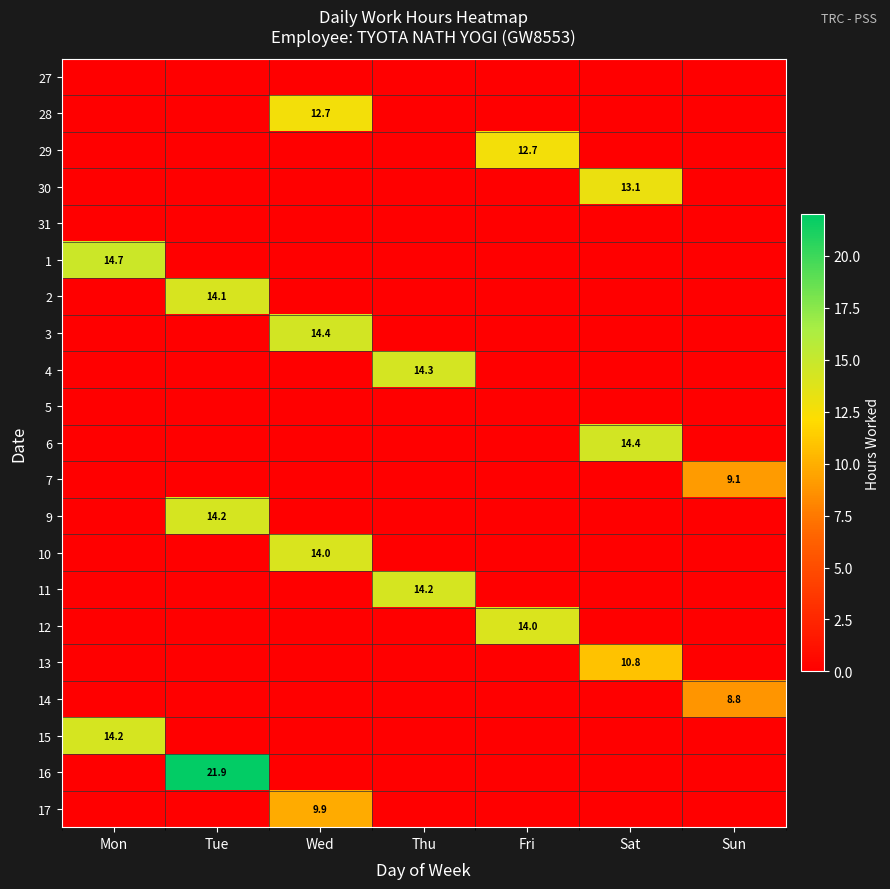

What is the highest value of the 12 series?

14.0